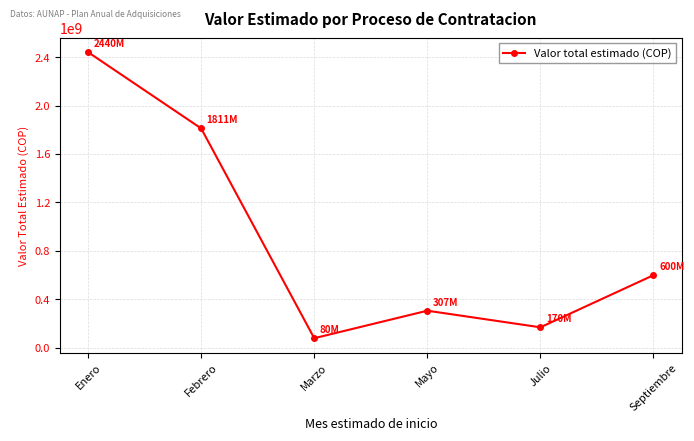

What is the smallest value displayed?

80000000